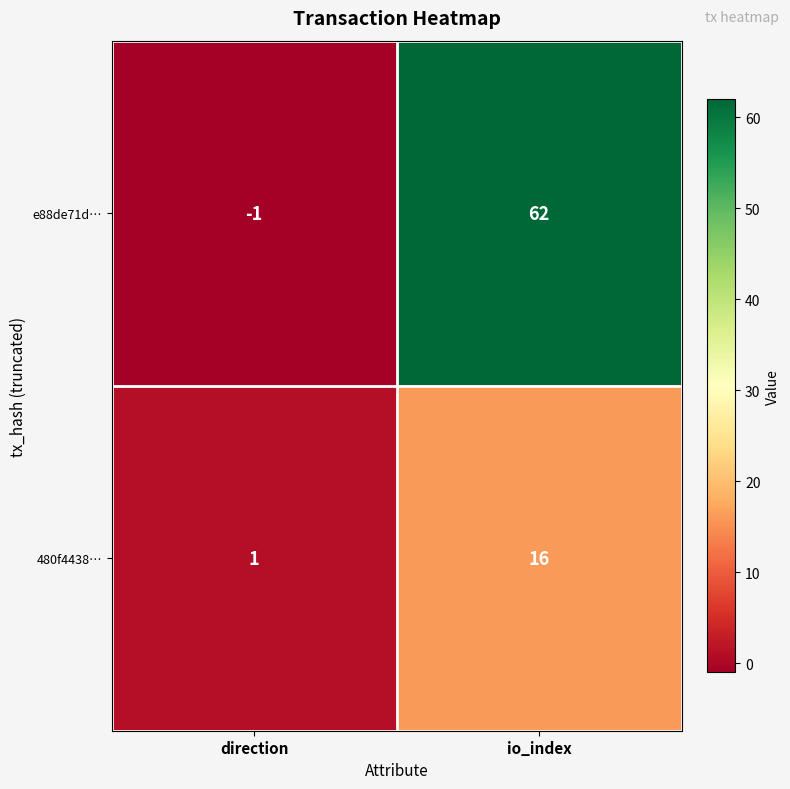

How many data points does each series have?

2